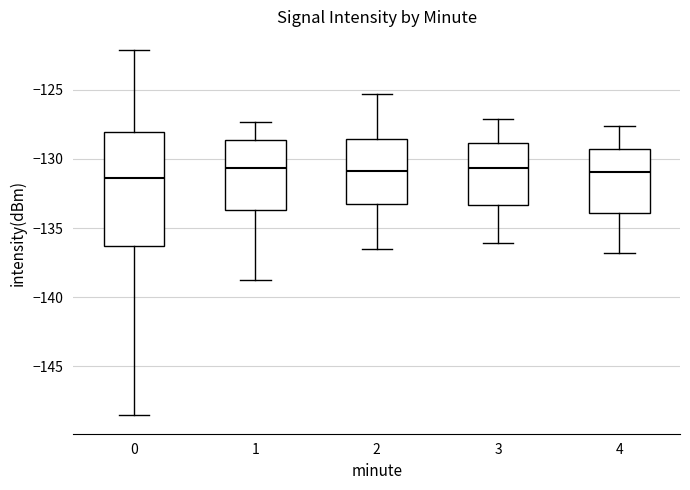

Where is the lower edge of the box at x = 1 on the y-axis? The values are not printed on the chart, so give them approximately, as read against the axis.

-133.5